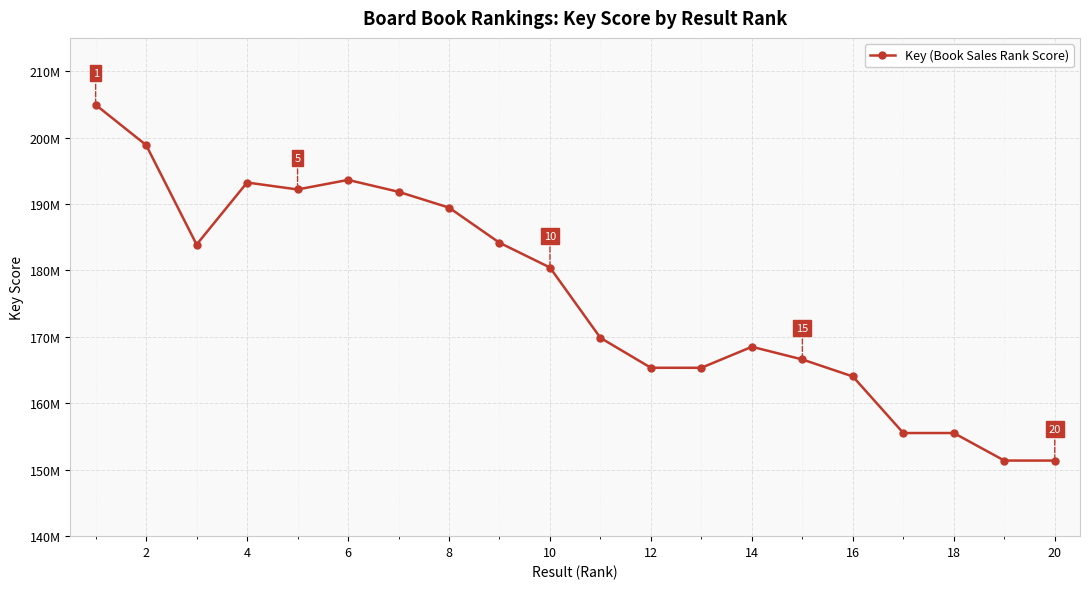

Reading left to right, transcribe all the data shown in this chart.

204927776	198867150	183889230	193228936	192186725	193622296	191833502	189453825	184165300	180436731	169845697	165343751	165343574	168505066	166595522	164036756	155524119	155524058	151378104	151378061